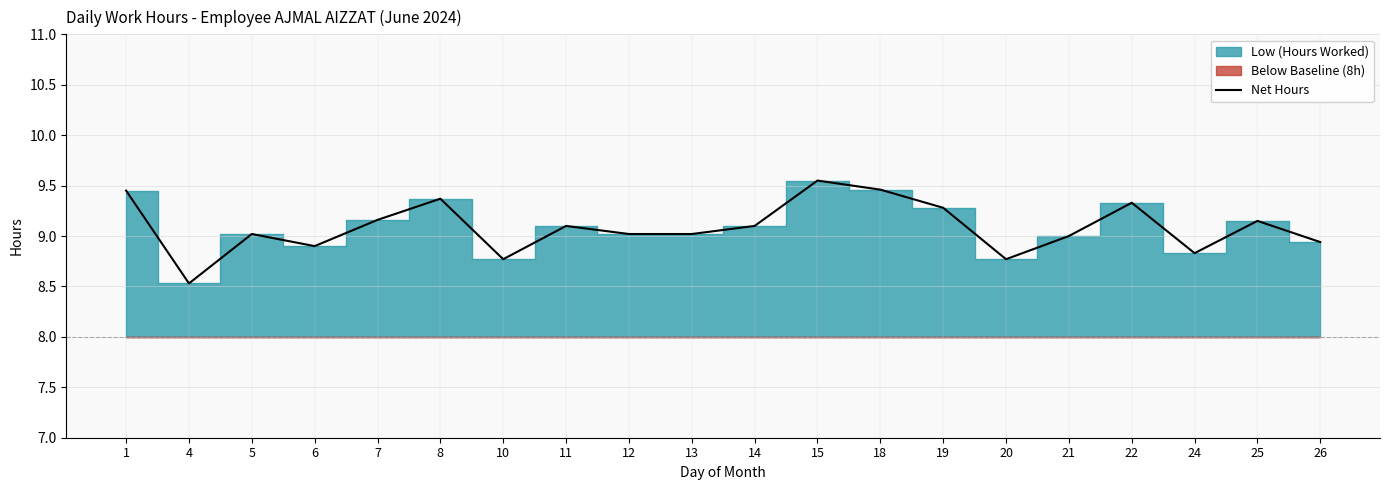

What is the change in value from 7 to 13?

-0.1